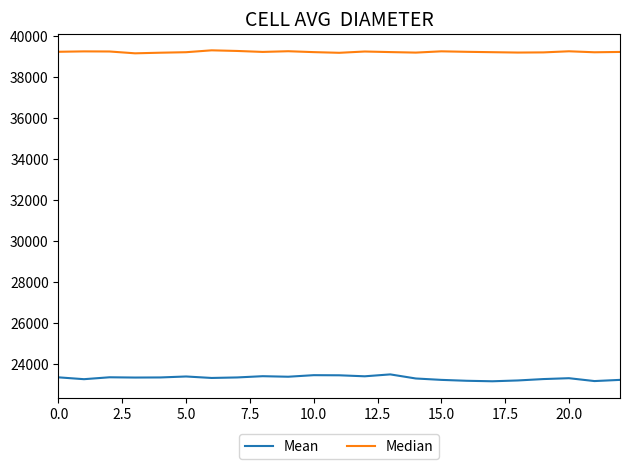

Which series has the largest total across all categories?

Median